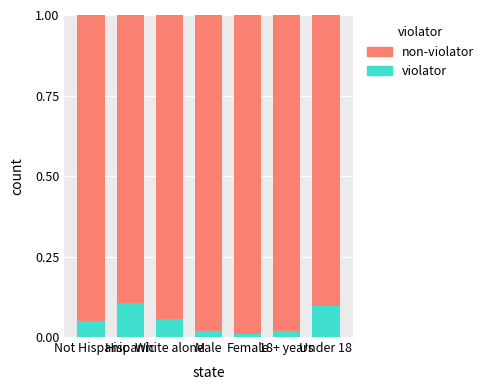

Count the number of data series in this chart.

2